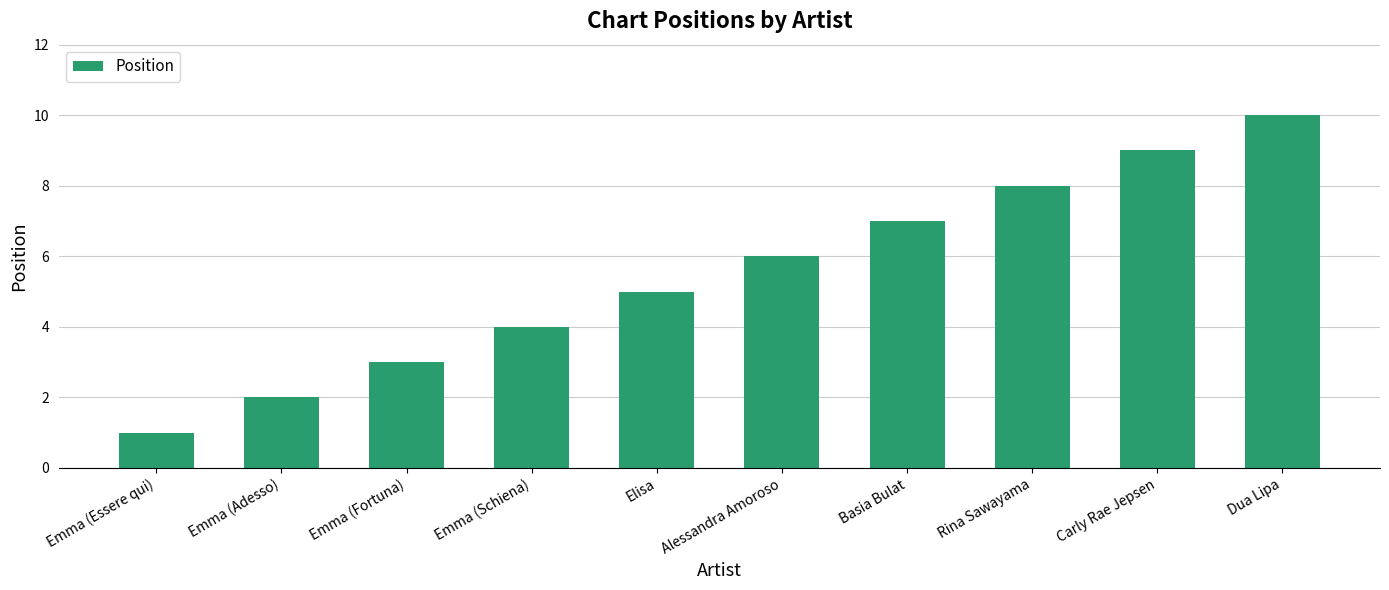

What is the minimum value shown in the chart?

1